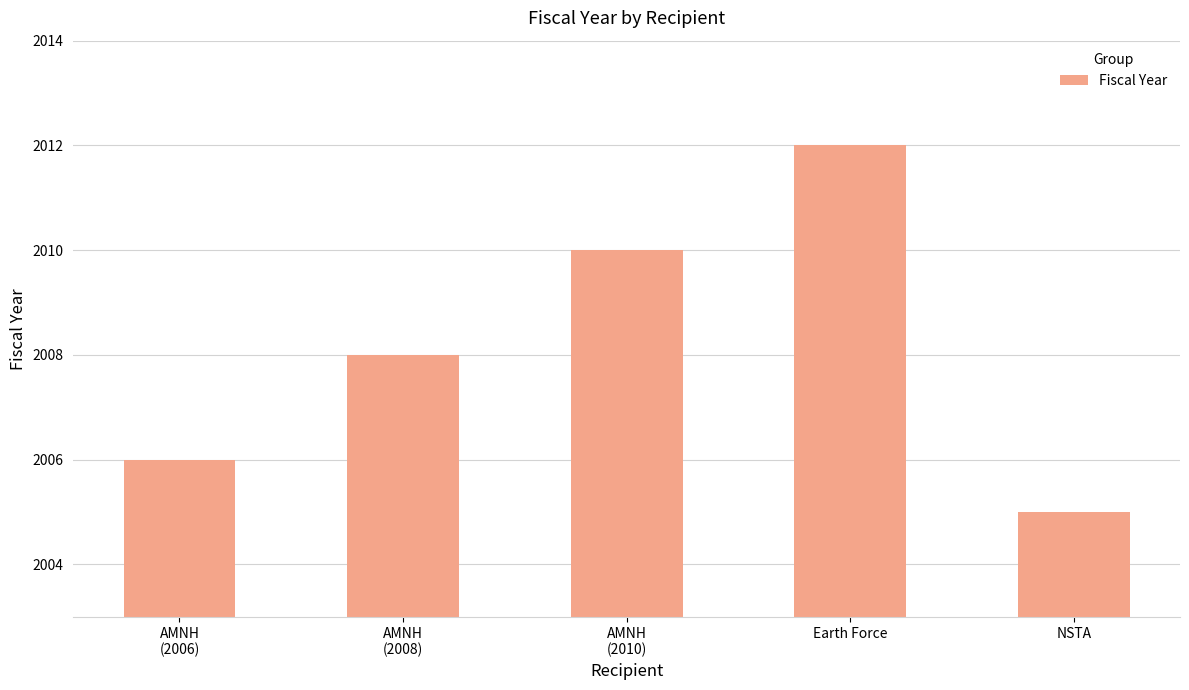

Count the values in the range 2006 to 2010.

3